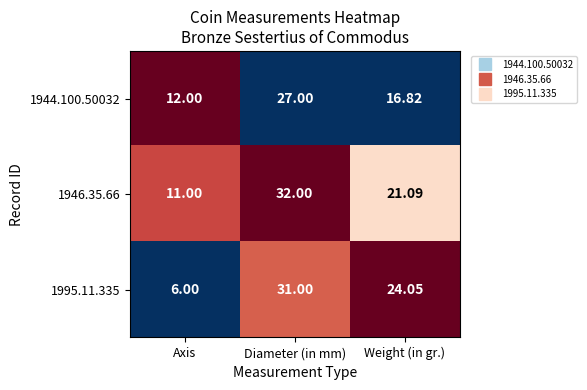

What is the total value across all series at Weight (in gr.)?

62.0